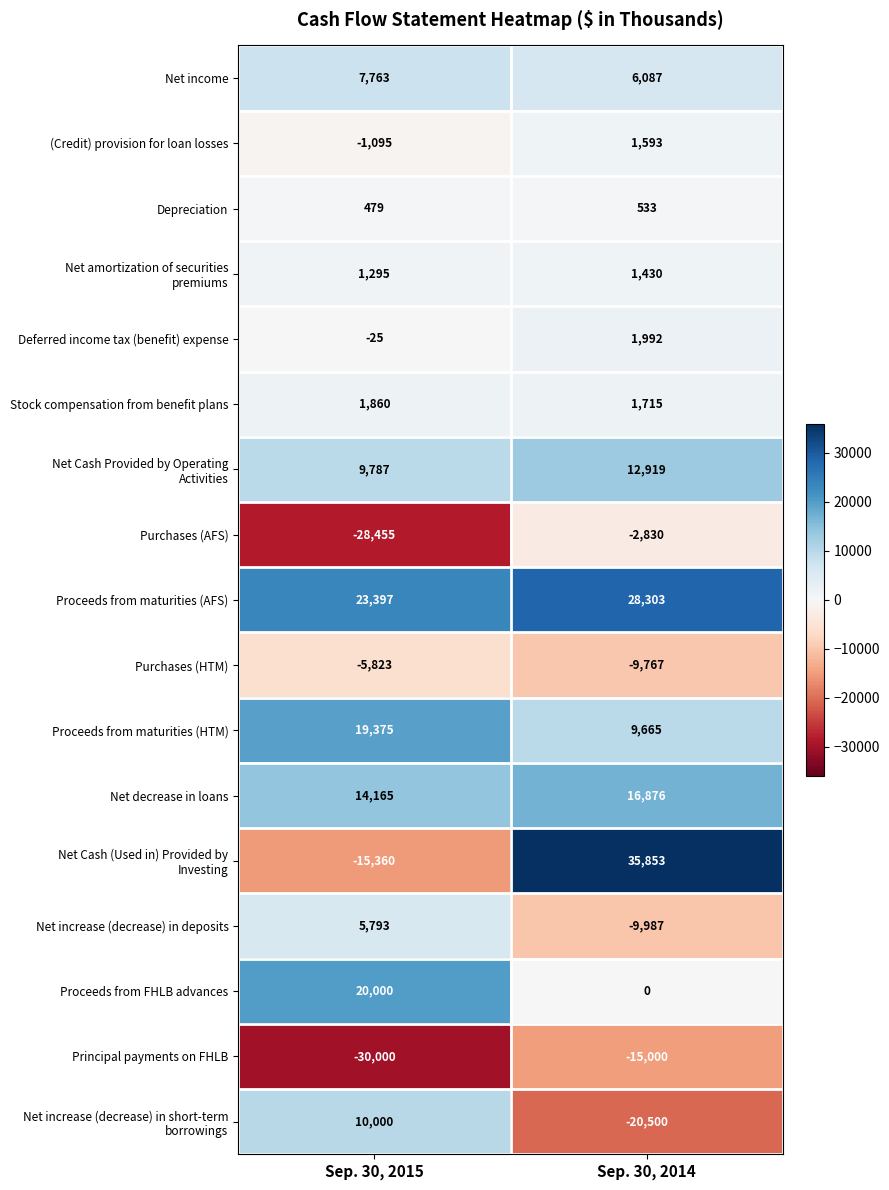

What is the difference between the highest and lowest values at Sep. 30, 2015?

53397